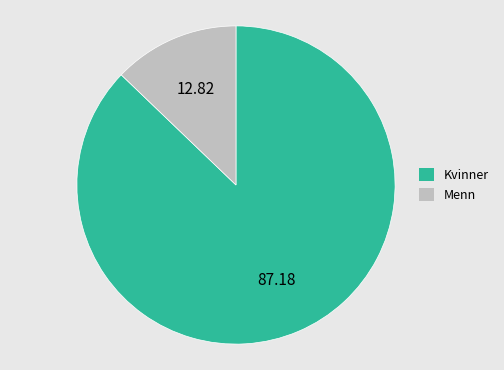

Is there a majority slice in this chart?

Yes